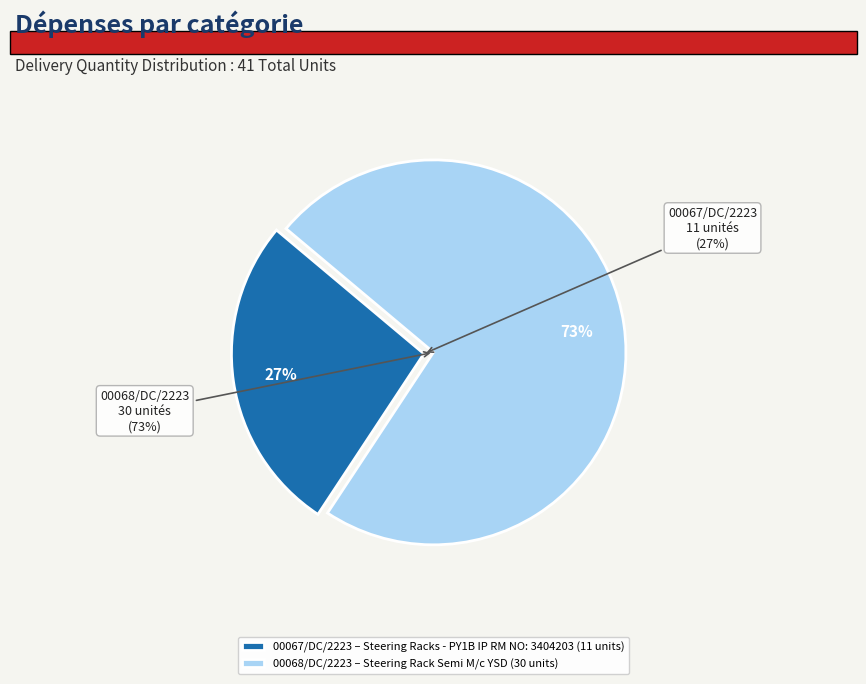

Combined, do 00068/DC/2223 and 00067/DC/2223 account for over 50%?

Yes